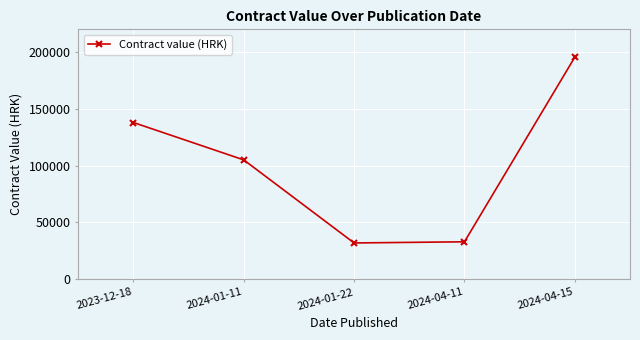

Reading left to right, list all the values displayed in this chart.

138000	105100	31986	33000	195500